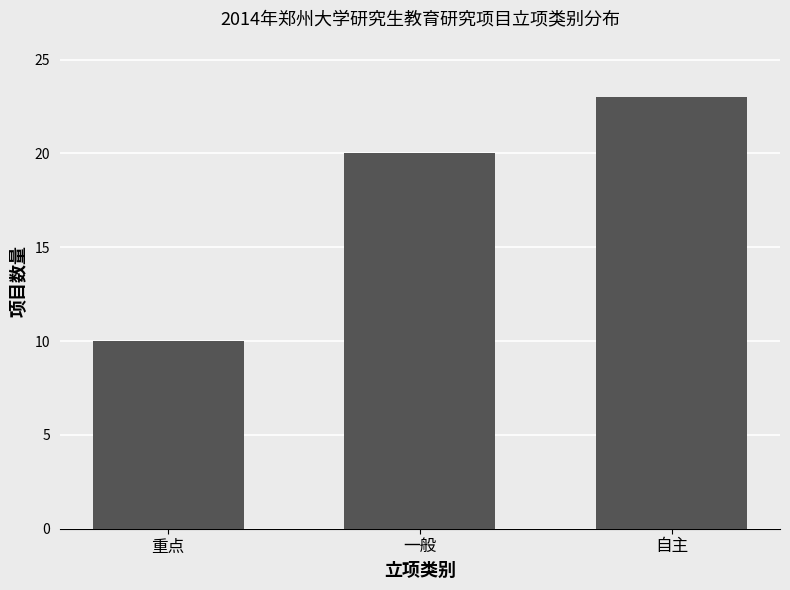

What is the change in value from 一般 to 自主?

+3